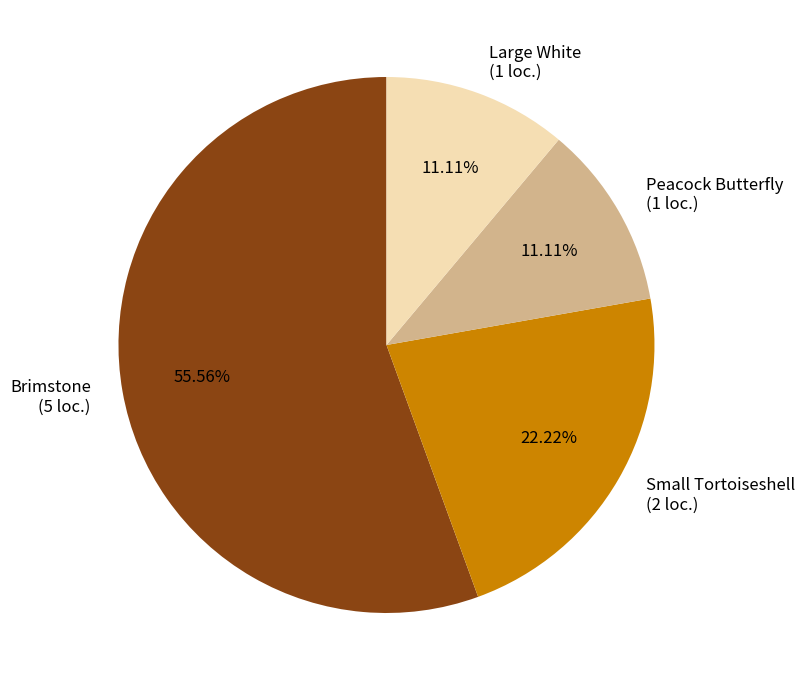

True or false: Large White accounts for 11% of the total.

True